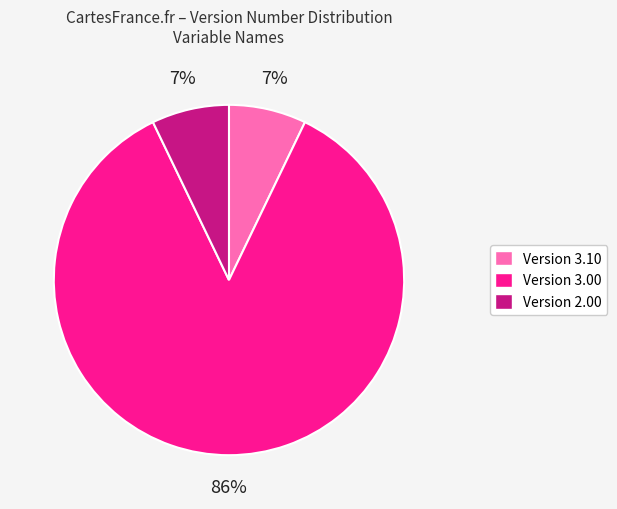

Which slice is the largest?

Version 3.00